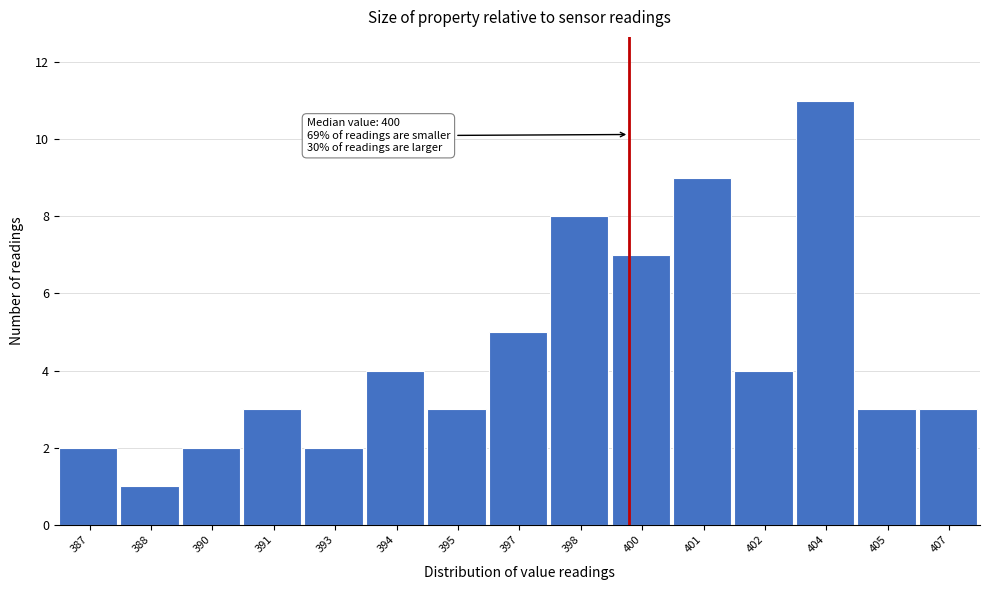

Reading left to right, list all the values displayed in this chart.

2	1	2	3	2	4	3	5	8	7	9	4	11	3	3